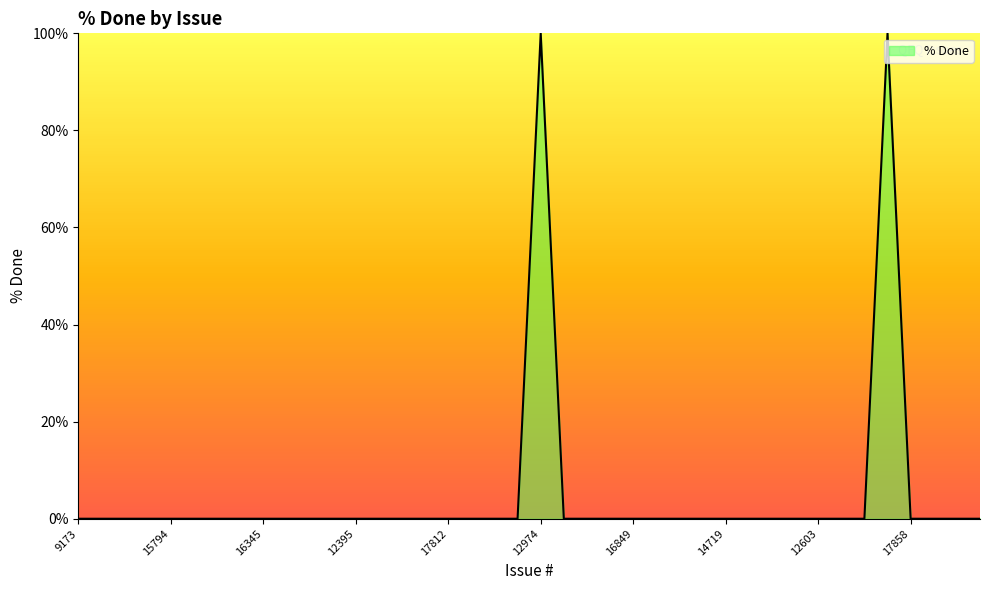

Reading left to right, list all the values displayed in this chart.

0	0	0	0	0	0	0	0	0	0	0	0	0	0	0	0	0	0	0	0	100	0	0	0	0	0	0	0	0	0	0	0	0	0	0	100	0	0	0	0